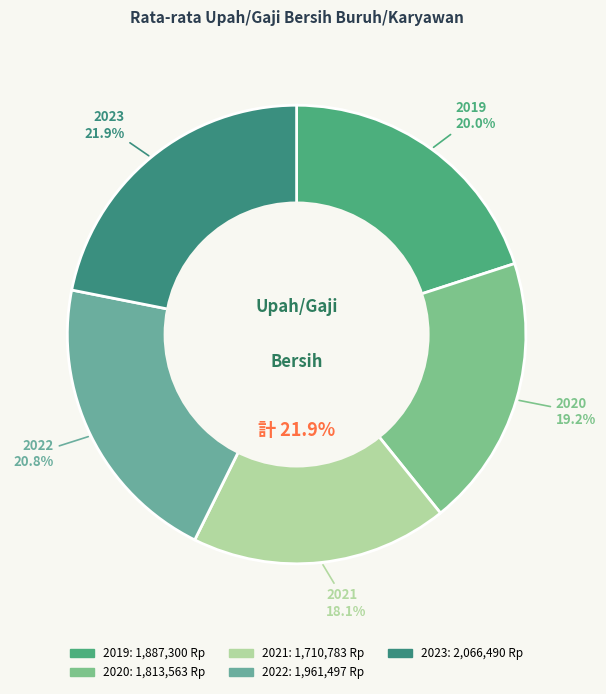

How many slices are in this pie chart?

5